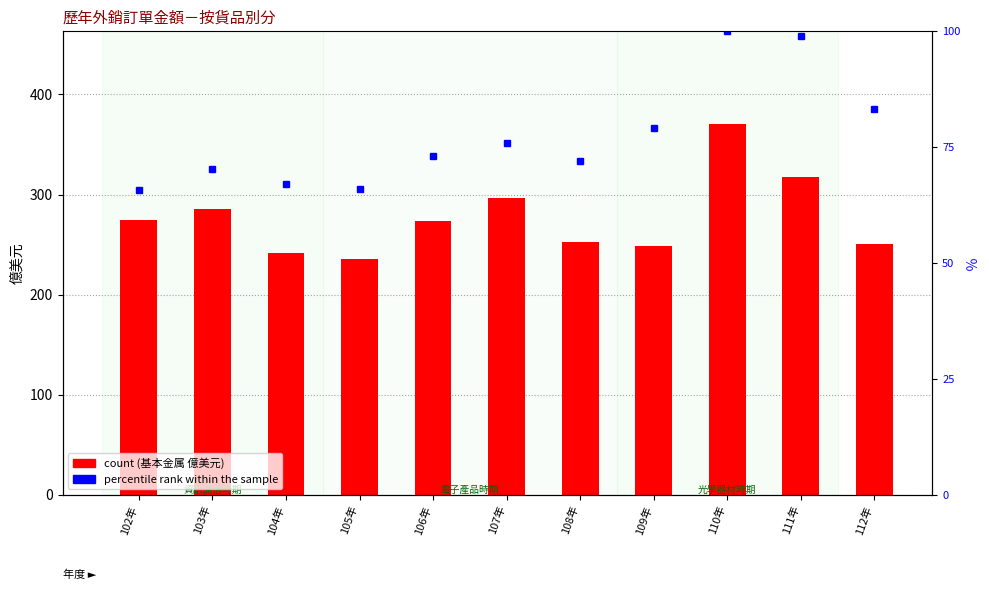

Which category has the highest value in the percentile rank within sample series?

110年